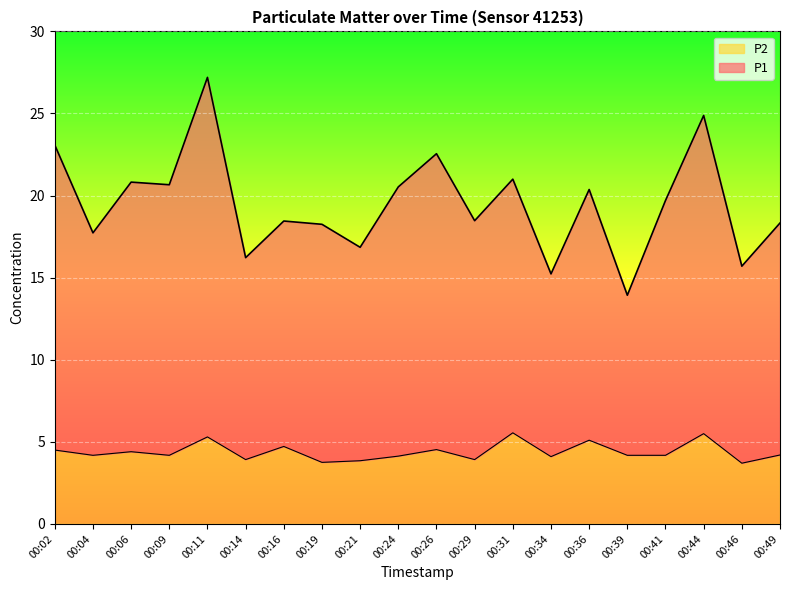

Which series has the largest range (max minus min)?

P1